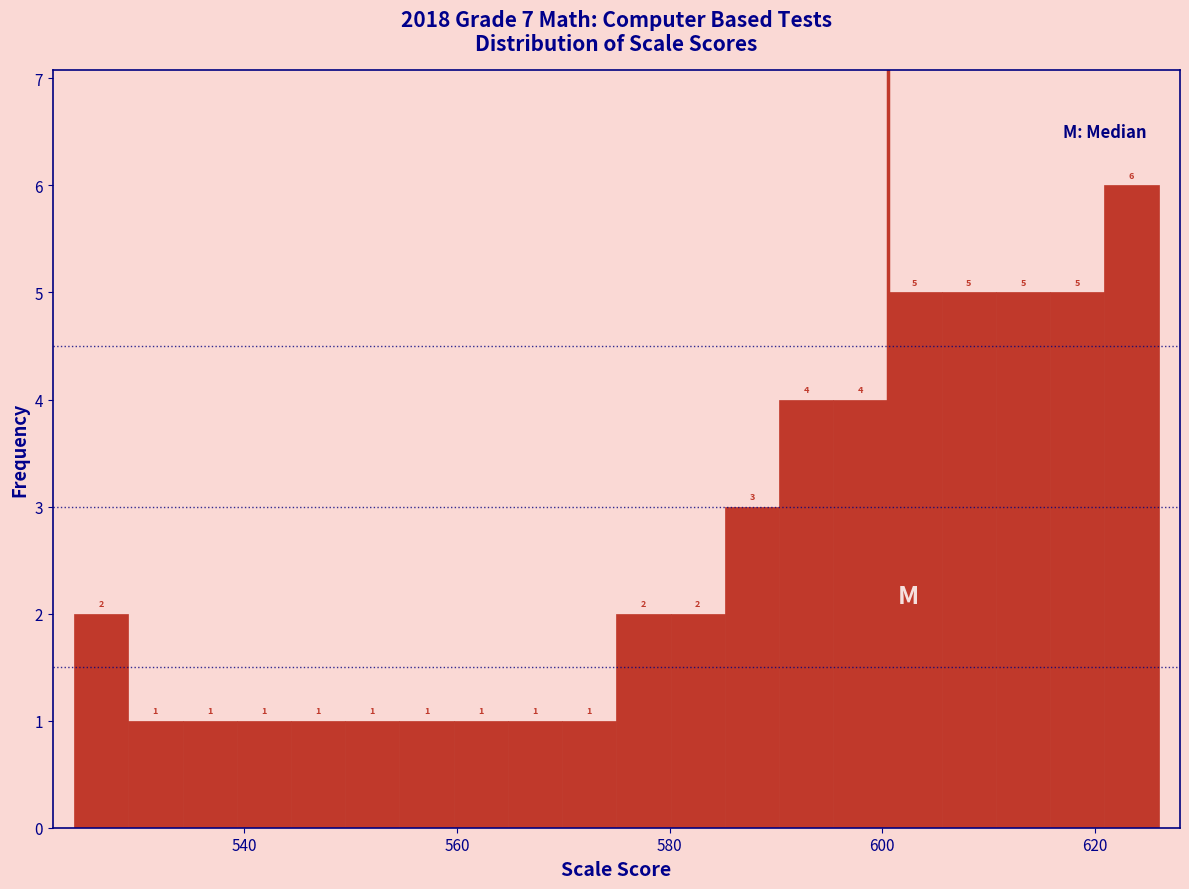

Around what value on the x-axis is the tallest bar? Give the approximate position of its centre, as read against the axis.

624